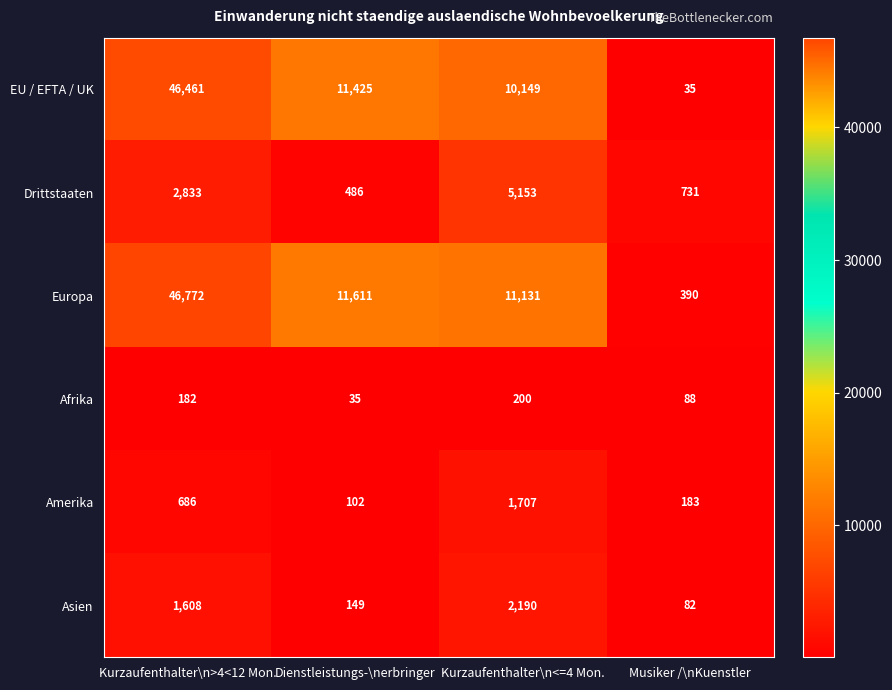

The EU / EFTA / UK series shows 10149 at Kurzaufenthalter\n<=4 Mon.. True or false?

True